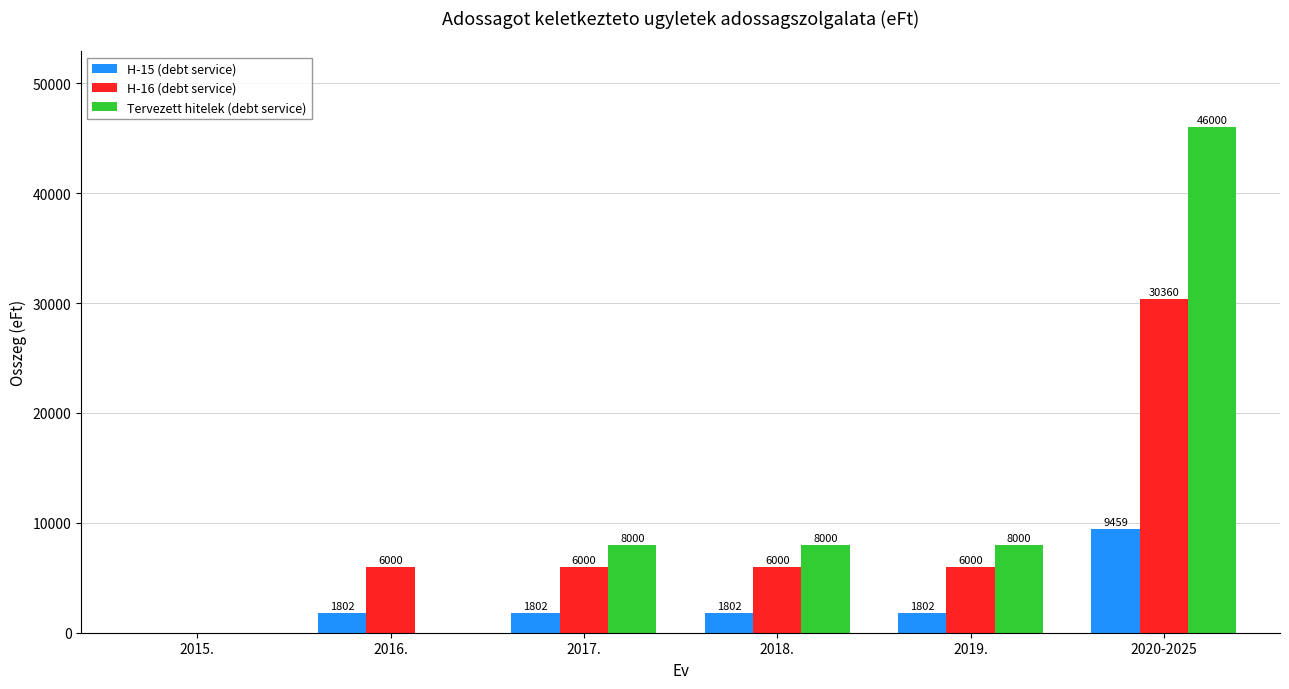

Between 2017. and 2020-2025, which series saw the biggest shift?

Tervezett hitelek (debt service)